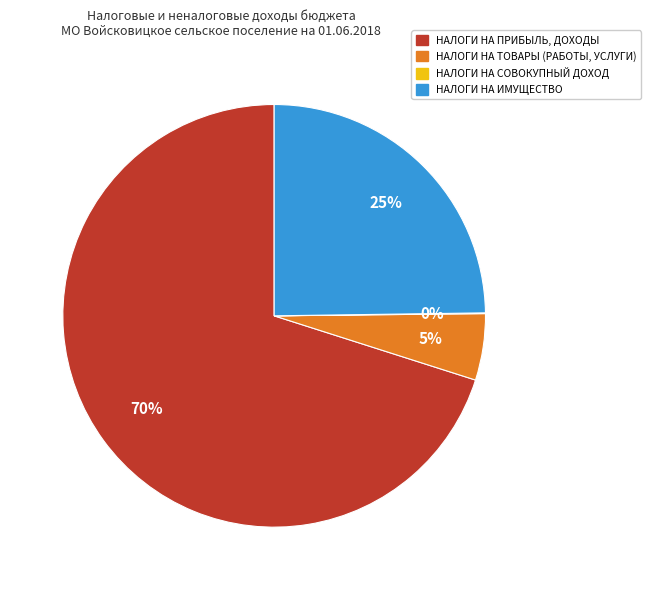

Is it true that НАЛОГИ НА ПРИБЫЛЬ, ДОХОДЫ is 70% of the pie?

True